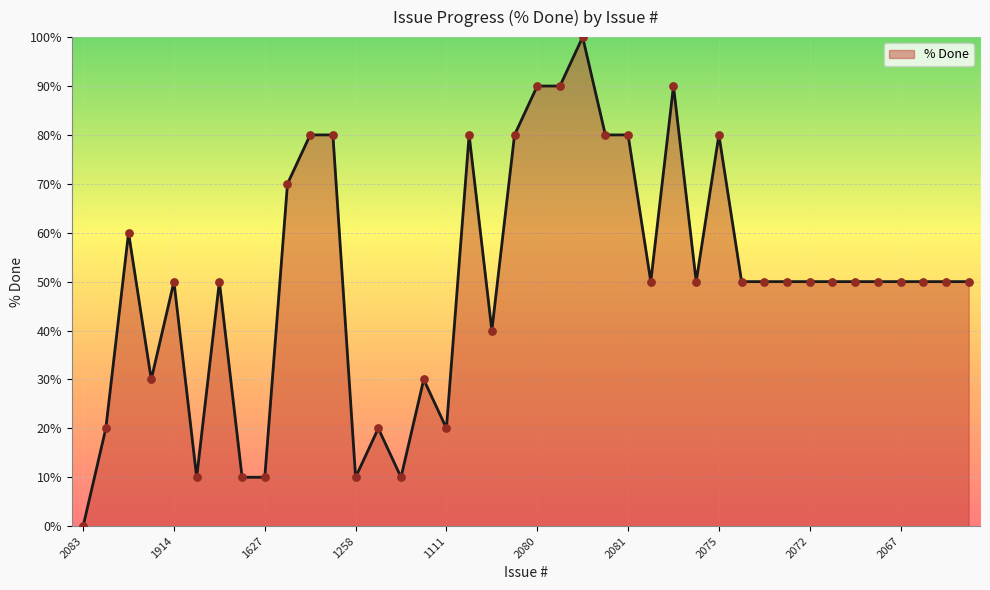

What is the maximum value shown in the chart?

100